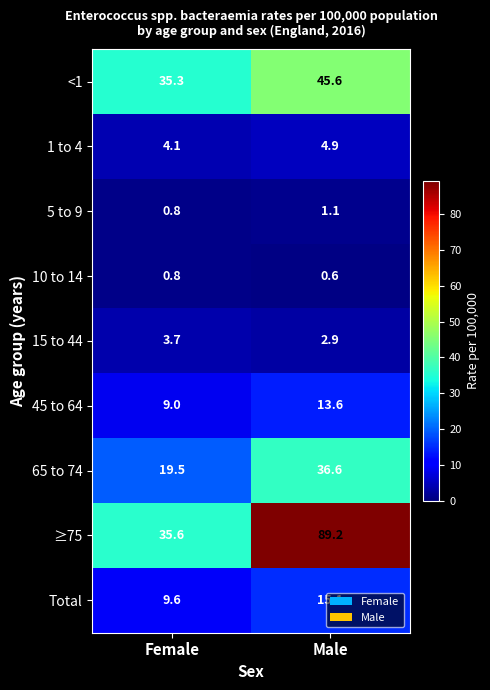

Count the number of data series in this chart.

9